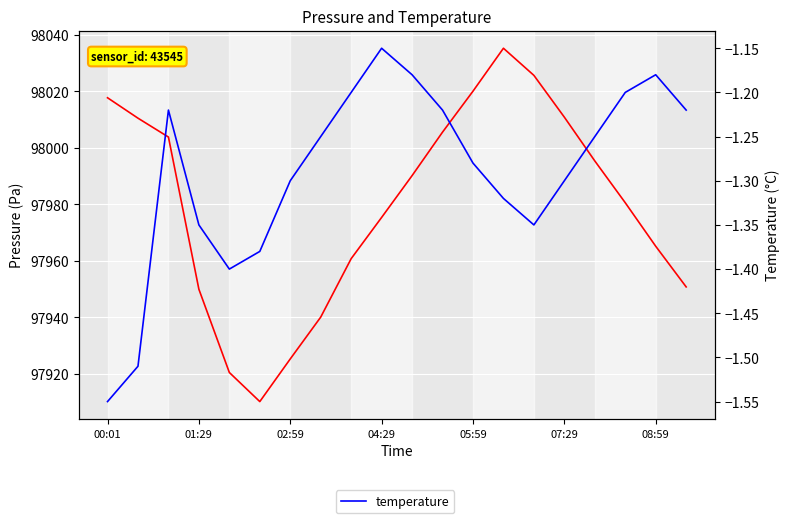

What is the sum of the pressure values at 10 and 04:29?

195940.2